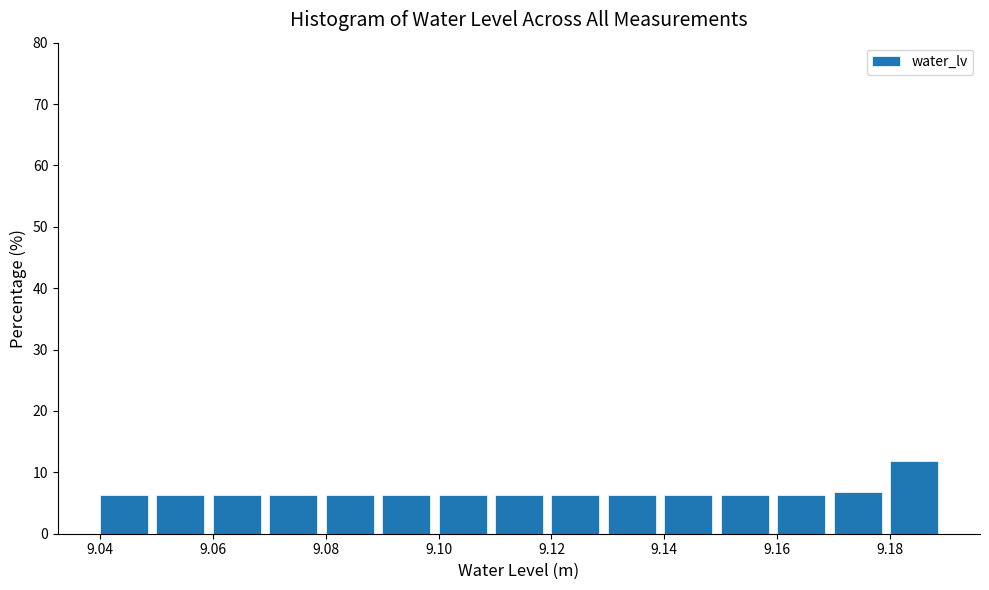

How tall is the bar that spans 9.16 to 9.17 on the x-axis? The values are not printed on the chart, so give them approximately, as read against the axis.

6